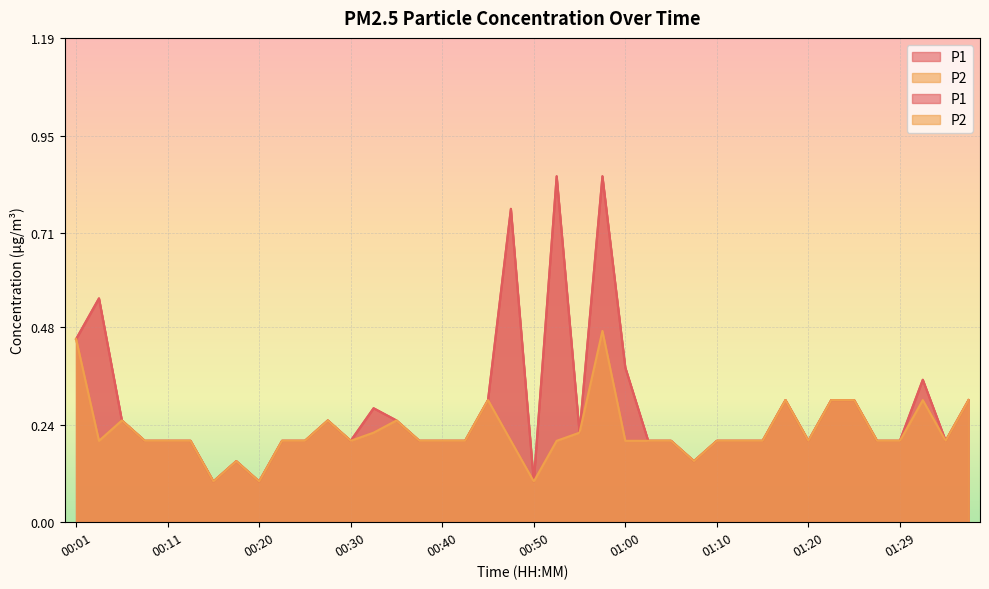

How many lines are shown in the chart?

2